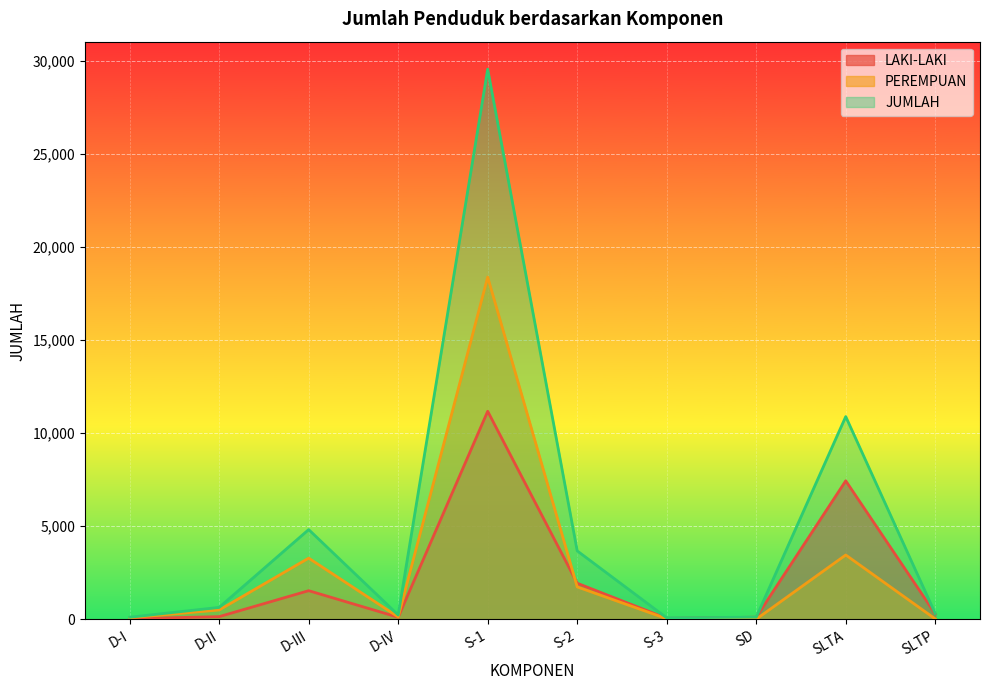

True or false: LAKI-LAKI has a value of 7440 at SLTA.

True